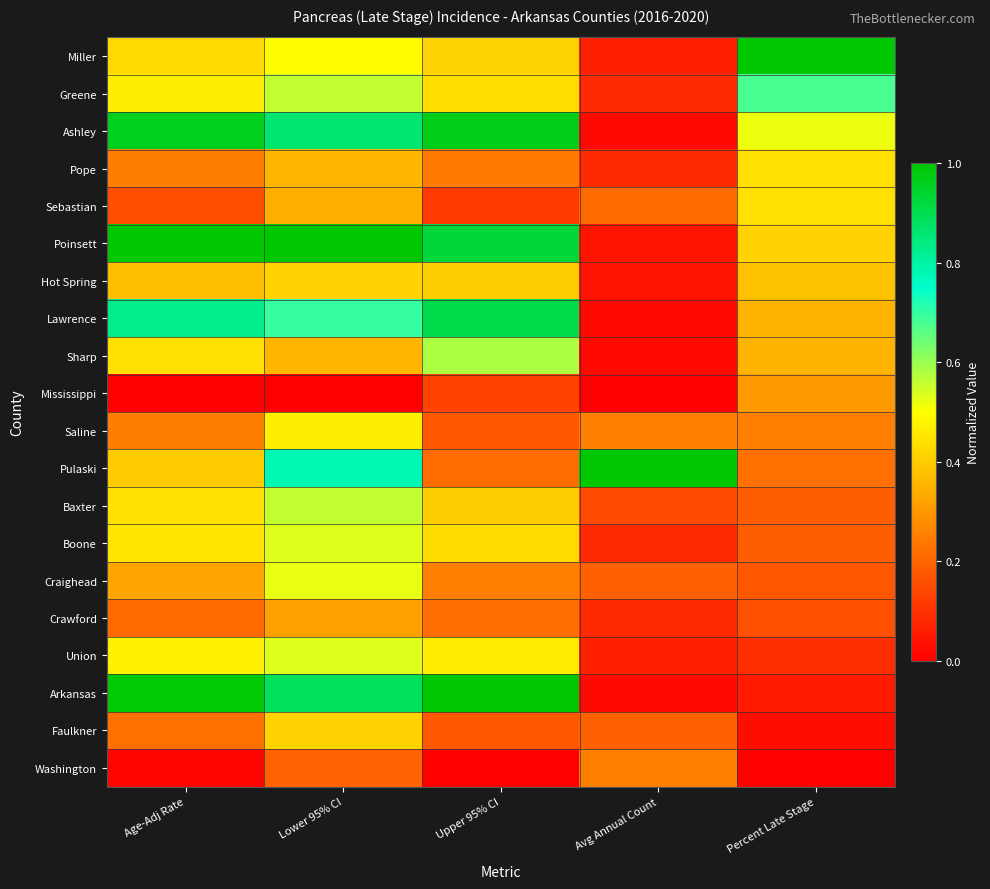

Which series has the largest total across all categories?

Poinsett